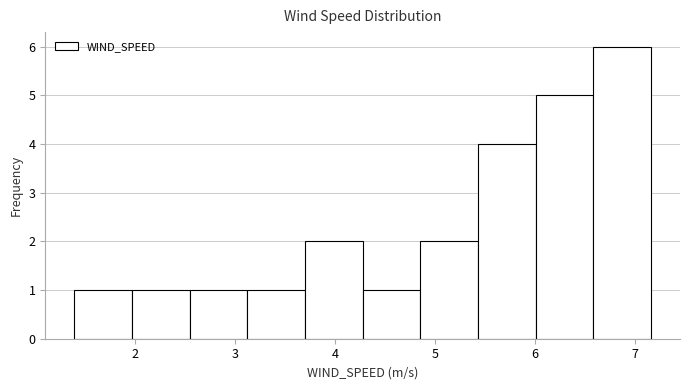

How tall is the bar that spans 3.1 to 3.7 on the x-axis? Neither the bar edges nor the heights are printed on the chart, so give them approximately, as read against the axes.

1